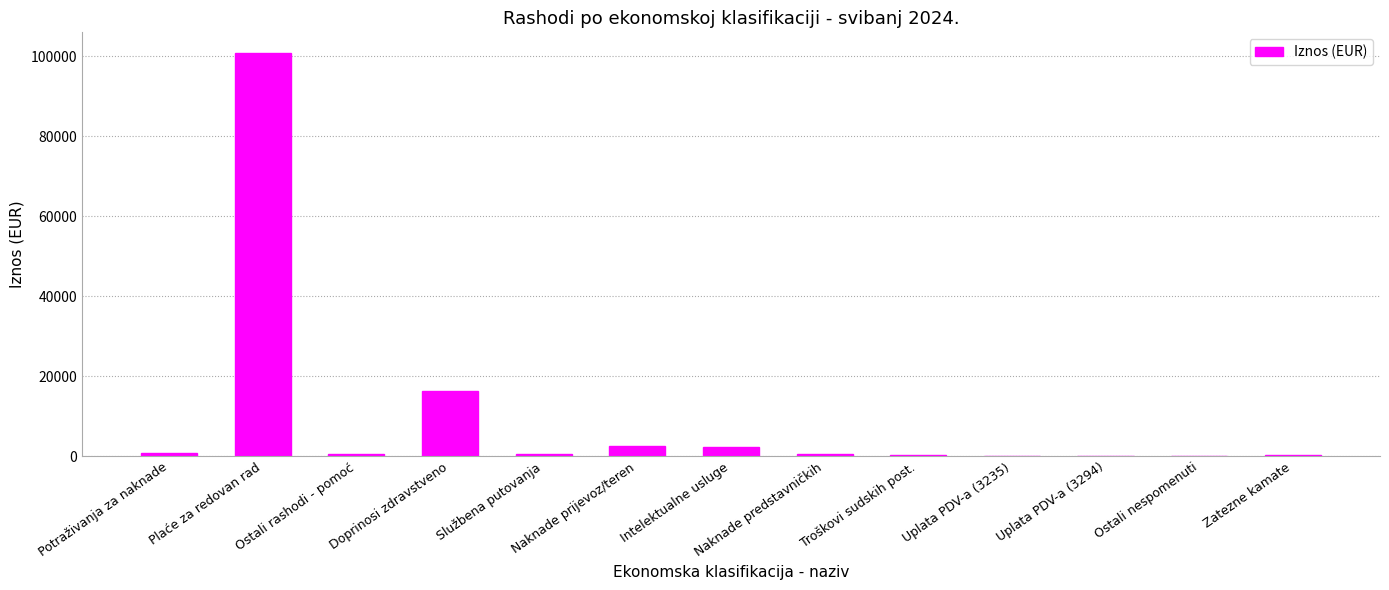

Are the bars horizontal?

No